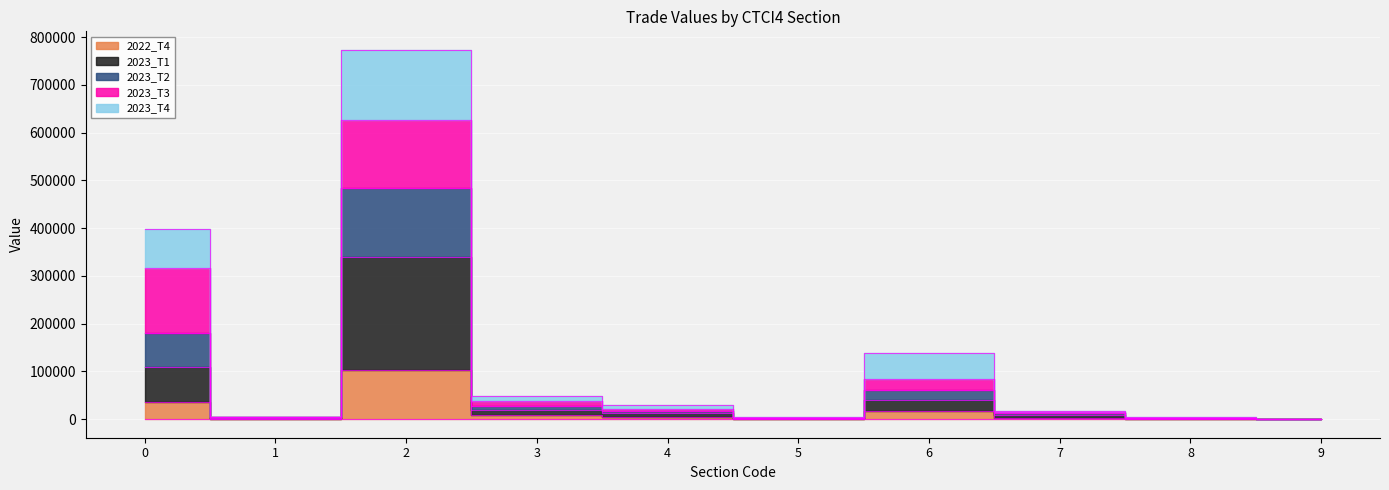

List the labels in order of 2022_T4 value, largest first.

2, 0, 6, 3, 4, 7, 1, 8, 5, 9